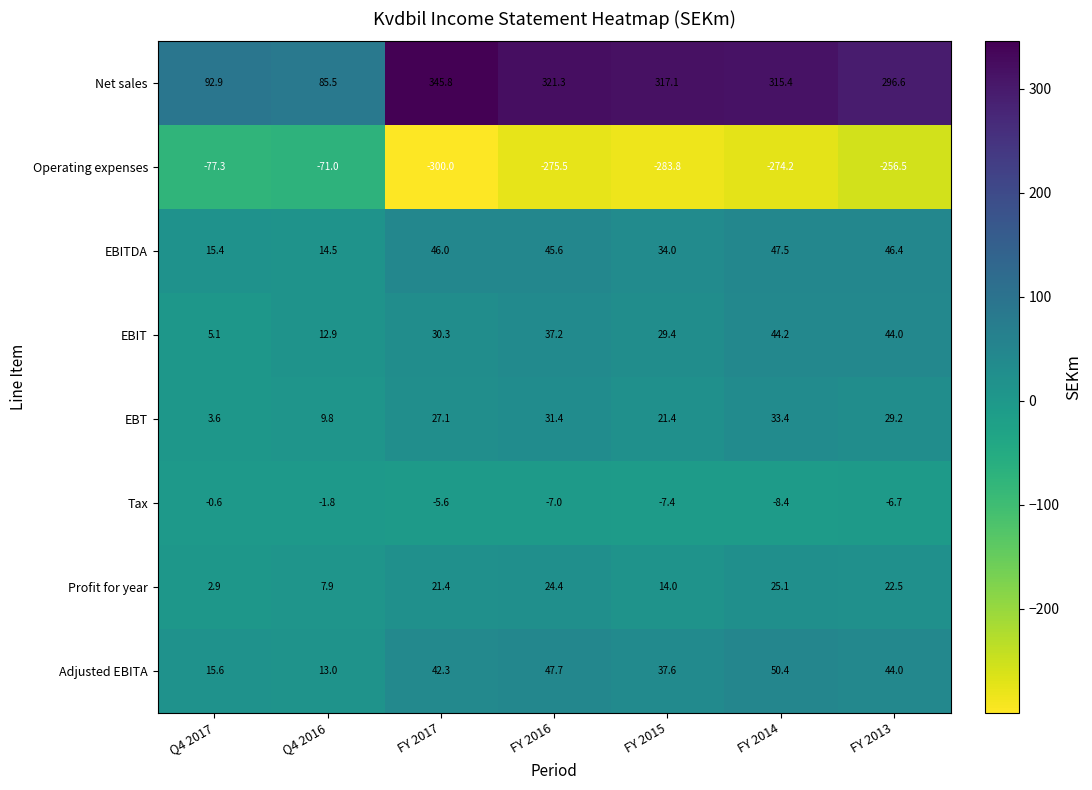

At which category is the sum across all series the highest?

FY 2014